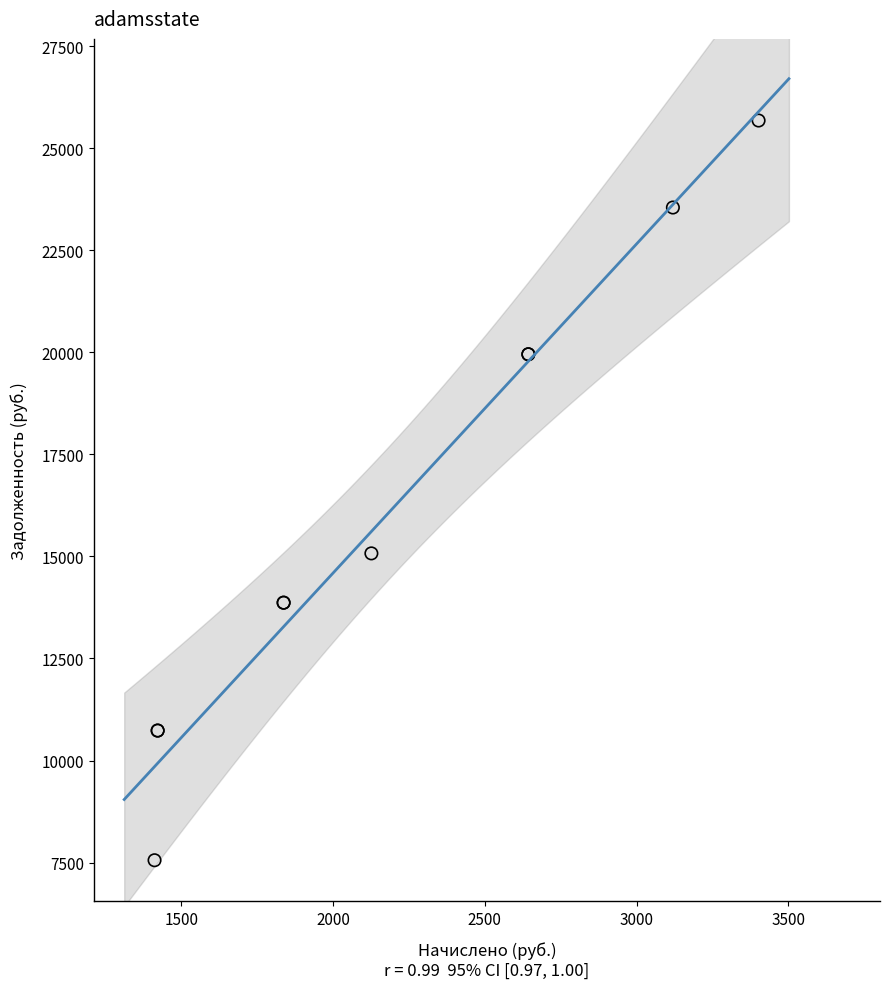

What Y value in the scatter plot is closest to 16618?

15075.0